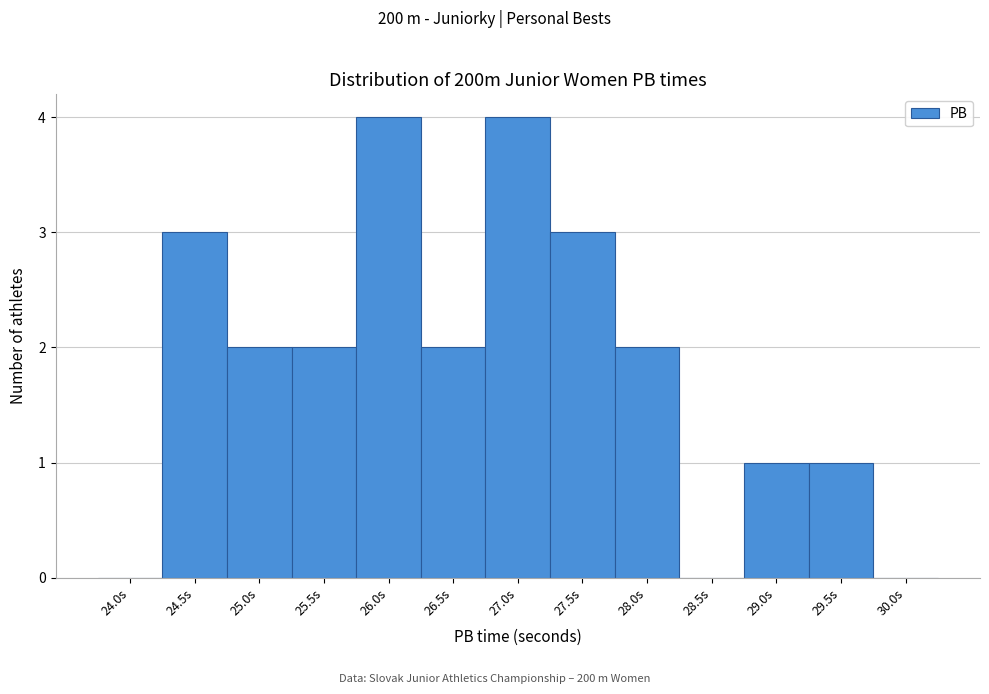

Reading left to right, extract all data points from this chart.

24.0s=0	24.5s=3	25.0s=2	25.5s=2	26.0s=4	26.5s=2	27.0s=4	27.5s=3	28.0s=2	28.5s=0	29.0s=1	29.5s=1	30.0s=0